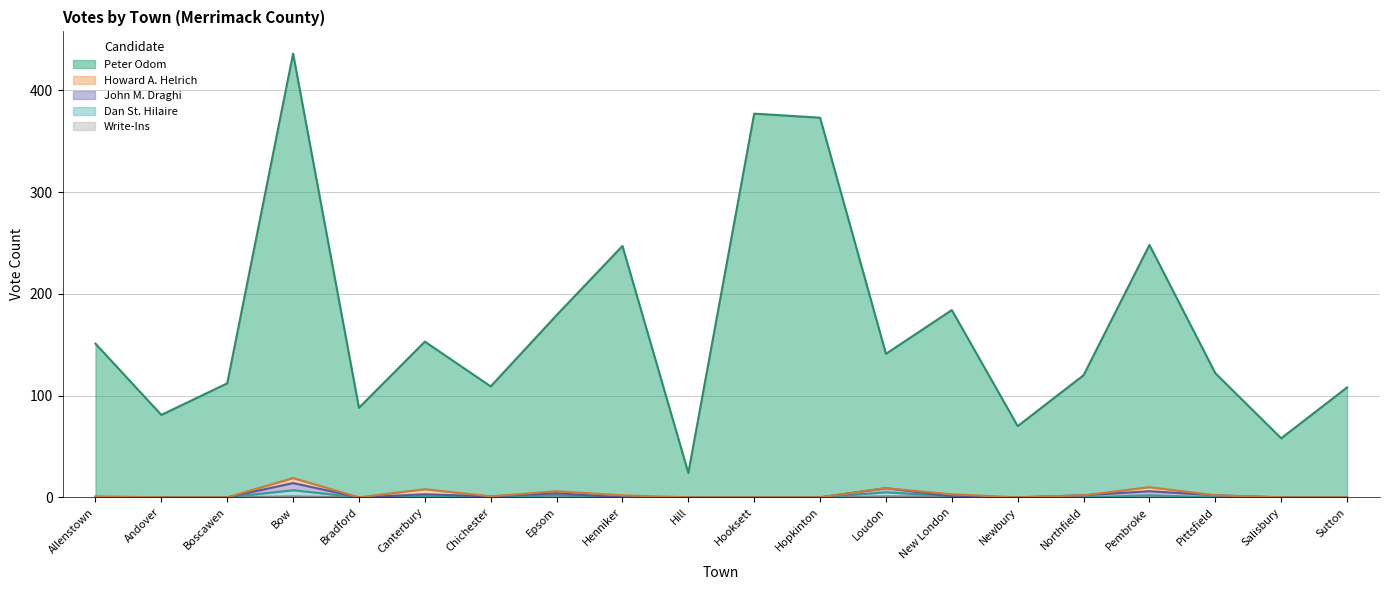

What is the label of the 2nd point from the left?

Andover